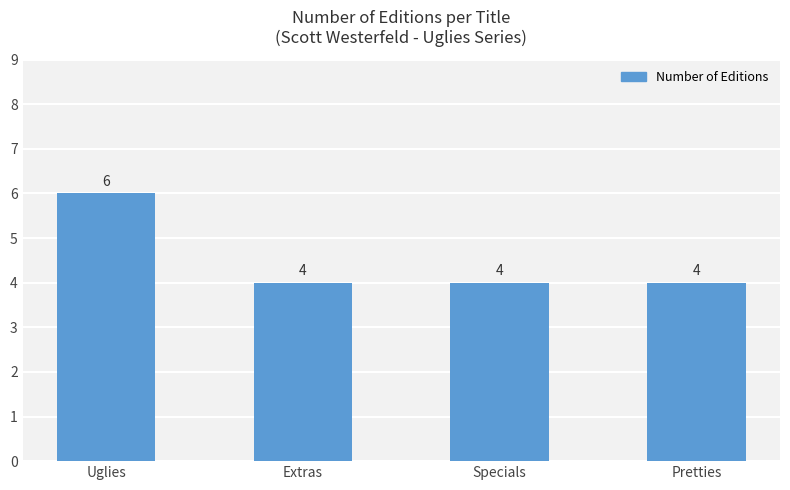

What is the sum of the values at Extras and Uglies?

10